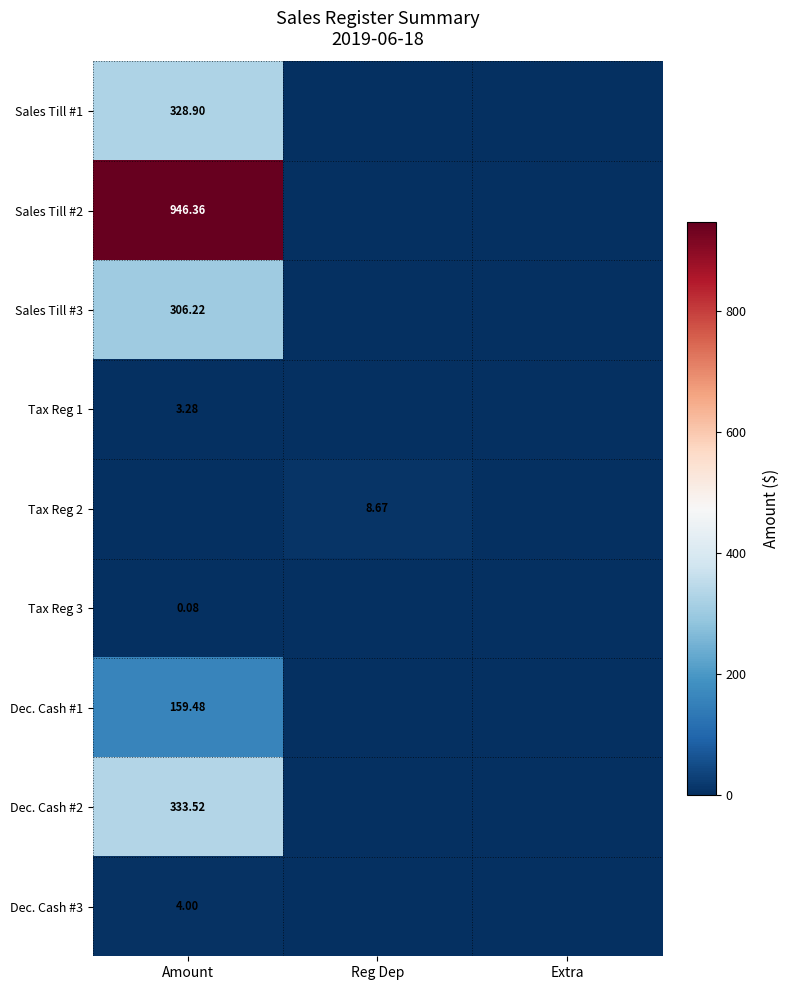

At which category is the sum across all series the highest?

Amount